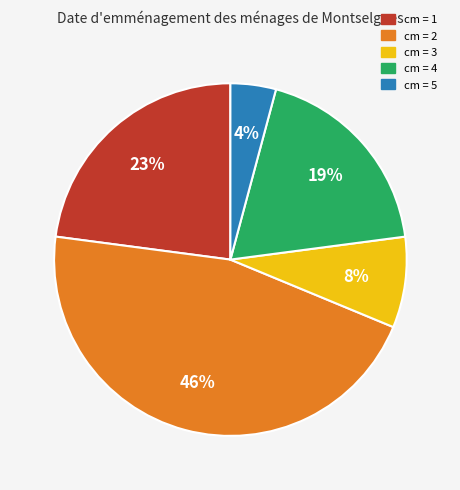

To the nearest percent, what is the combined percentage of cm = 3 and cm = 4?

27%